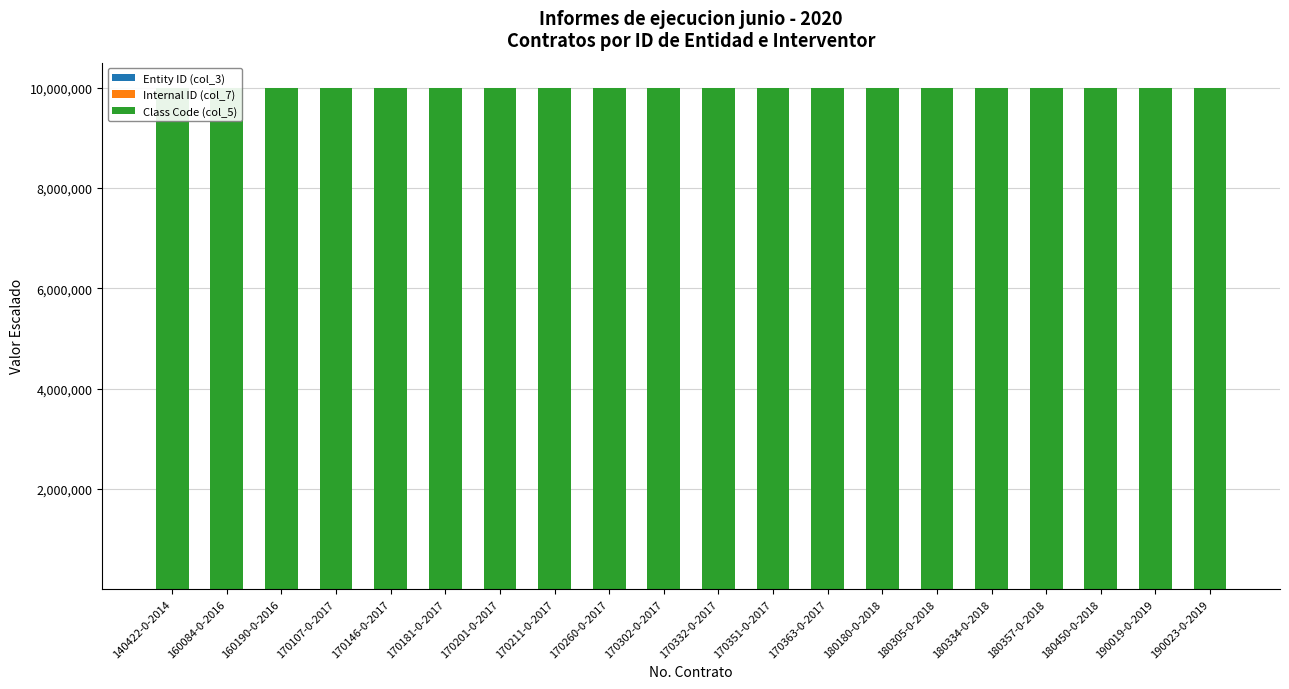

What is the minimum value for Internal ID (col_7)?

67.7